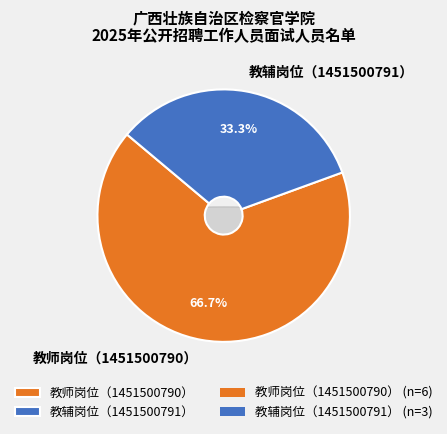

Does any single category account for the majority?

Yes